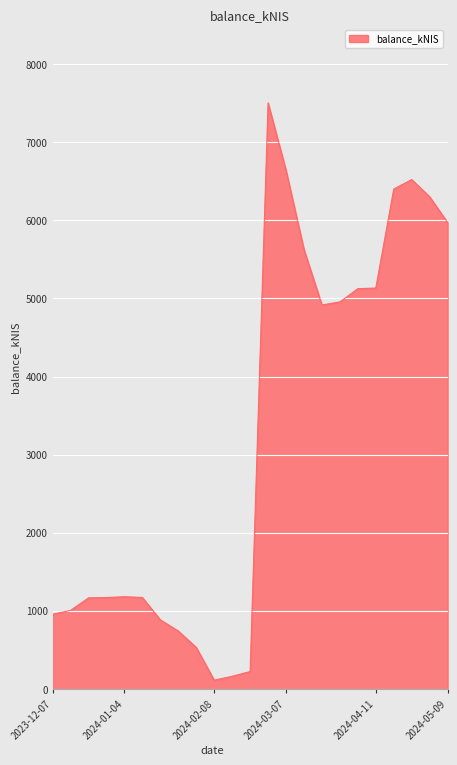

What is the greatest value displayed?

7503.1